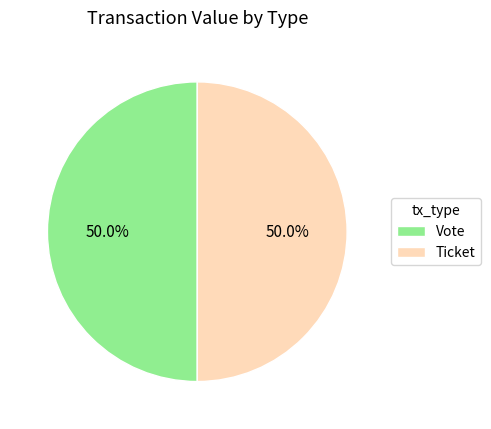

What percentage is NOT represented by Vote?

50.0%